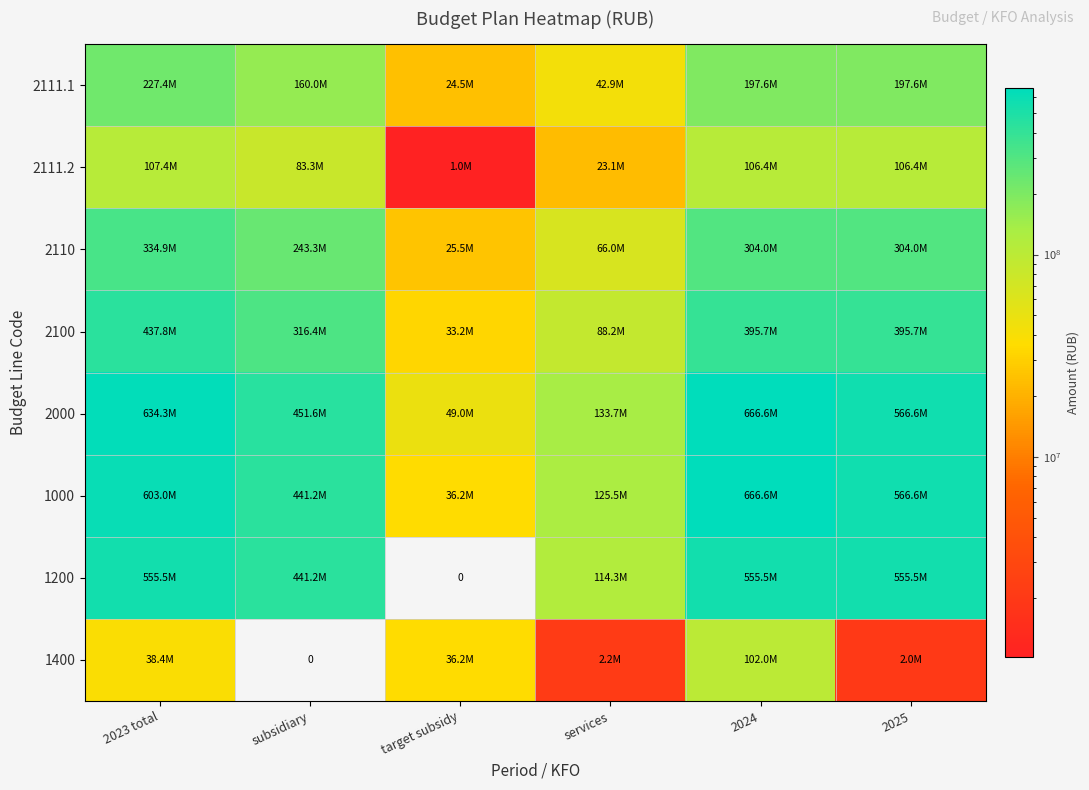

Is the value of 1000 at target subsidy greater than the value of 2111.2 at 2025?

No